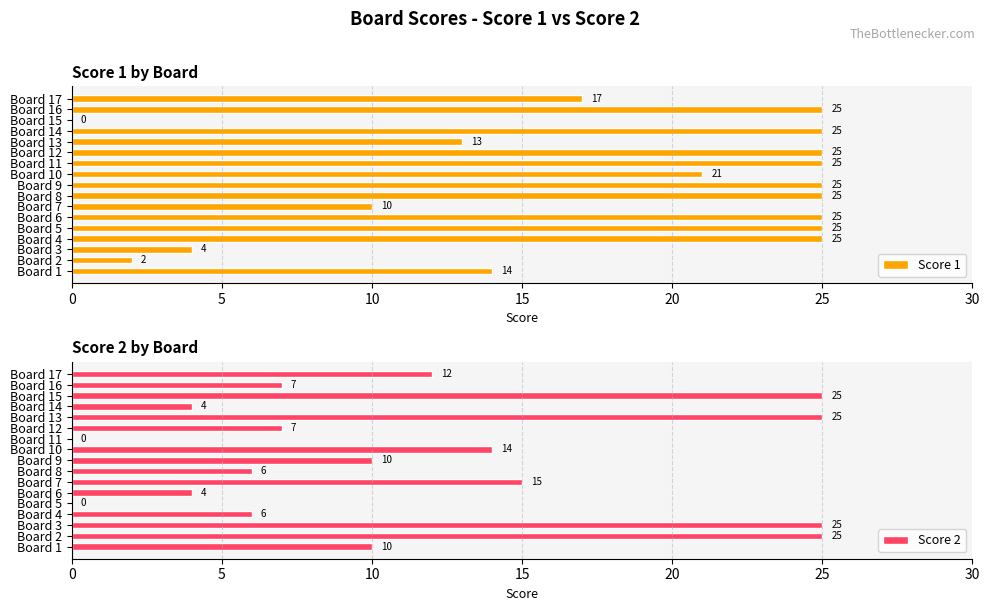

What value does the Score 2 series have at Board 17?

12